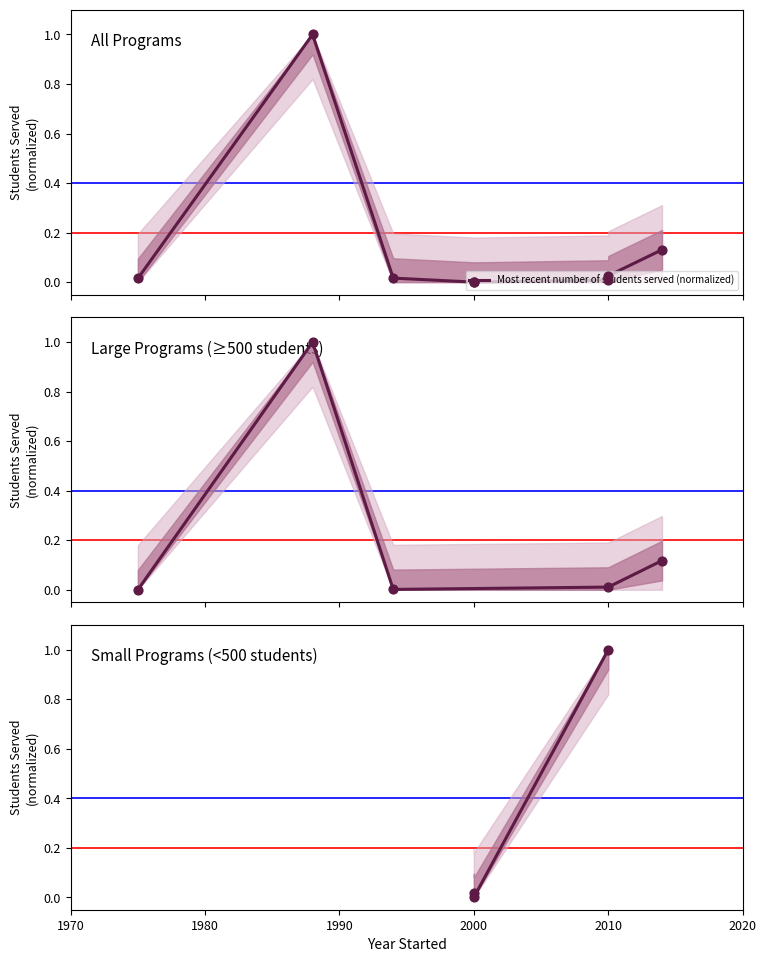

Between 2010 and 2000, which is larger?

2010